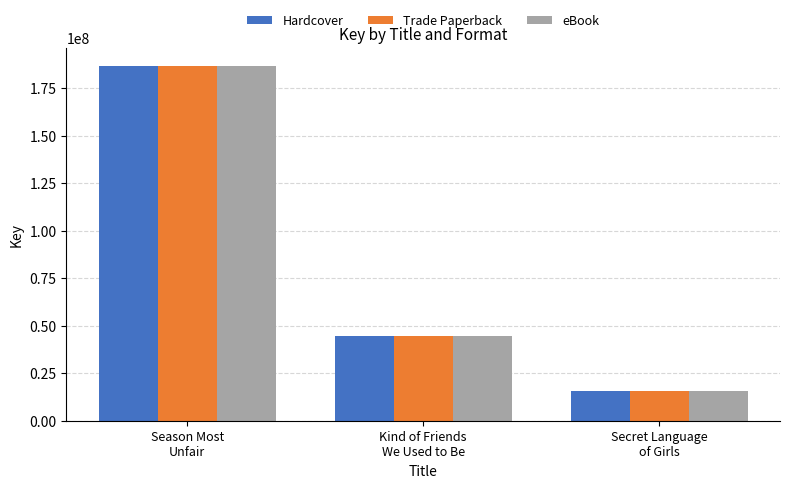

At which category is the sum across all series the highest?

Season Most
Unfair